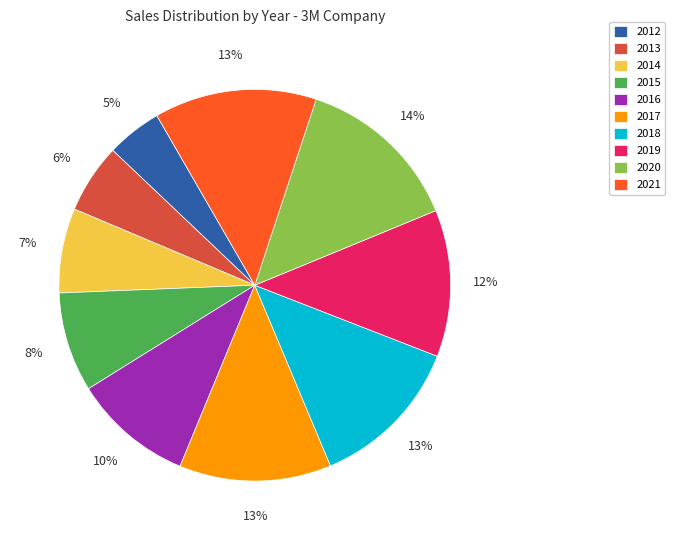

True or false: 2013 accounts for 6% of the total.

True